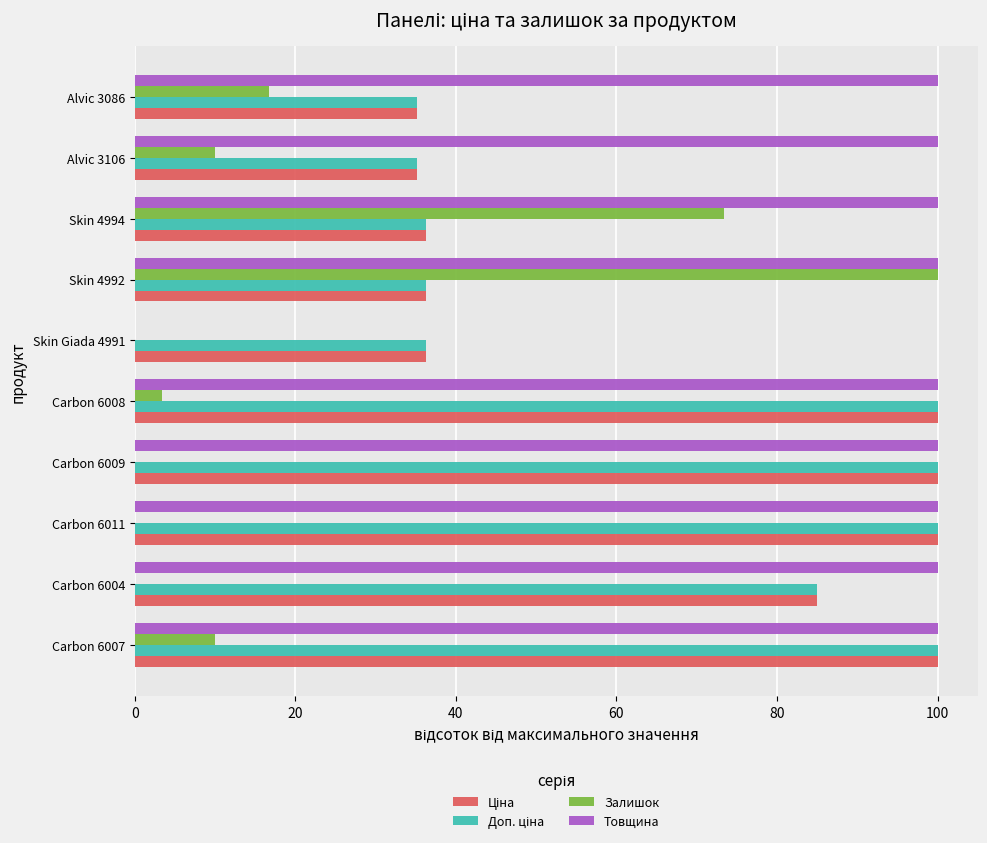

Which series changed the most between Carbon 6007 and Skin Giada 4991?

Товщина